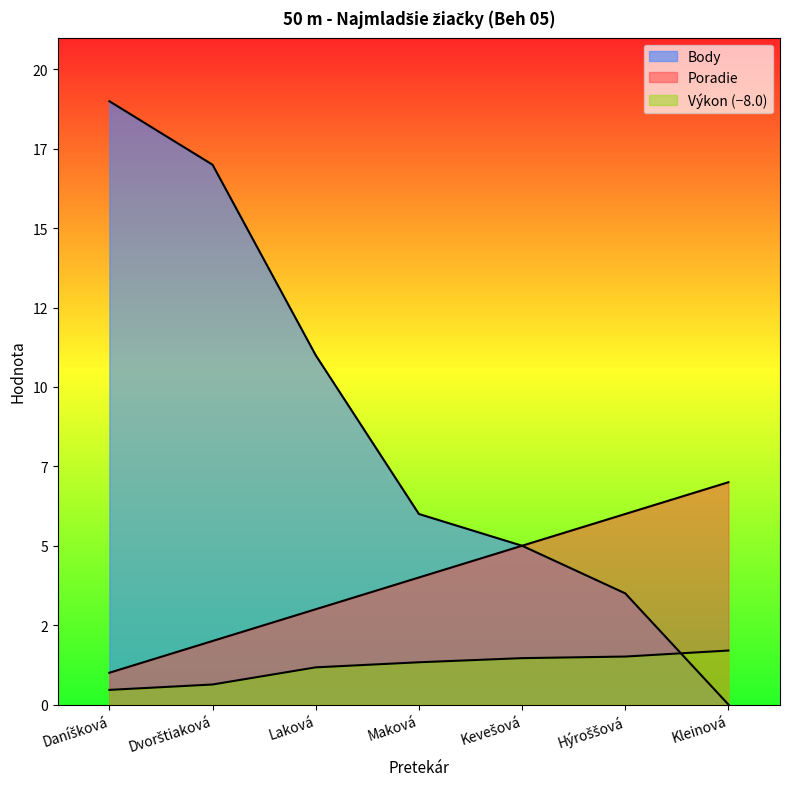

True or false: Poradie and Výkon intersect in this chart.

False